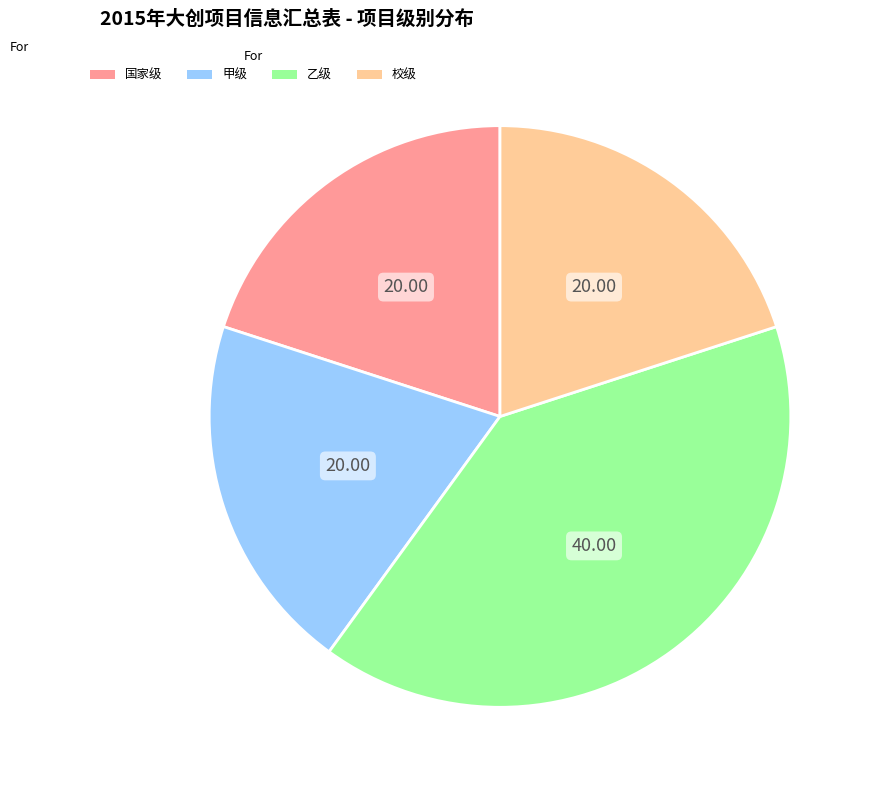

Which category has the biggest portion of the pie?

乙级